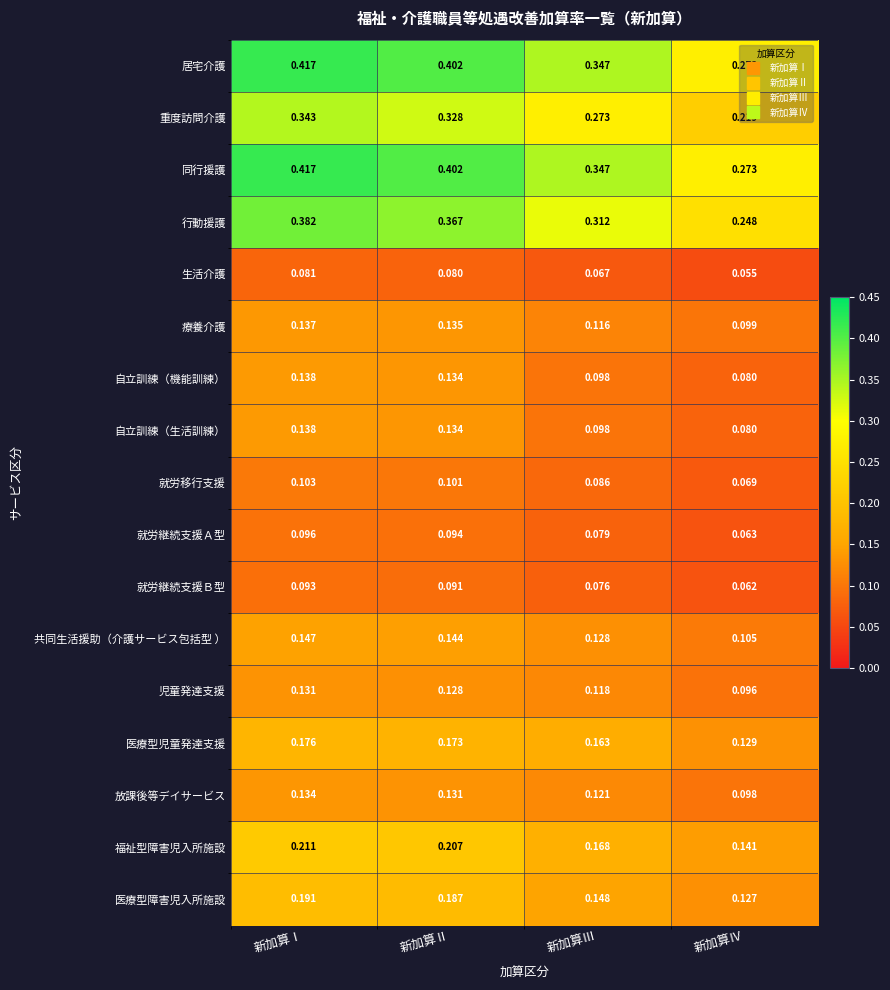

Where is 居宅介護 nearest to the value 0?

新加算Ⅳ